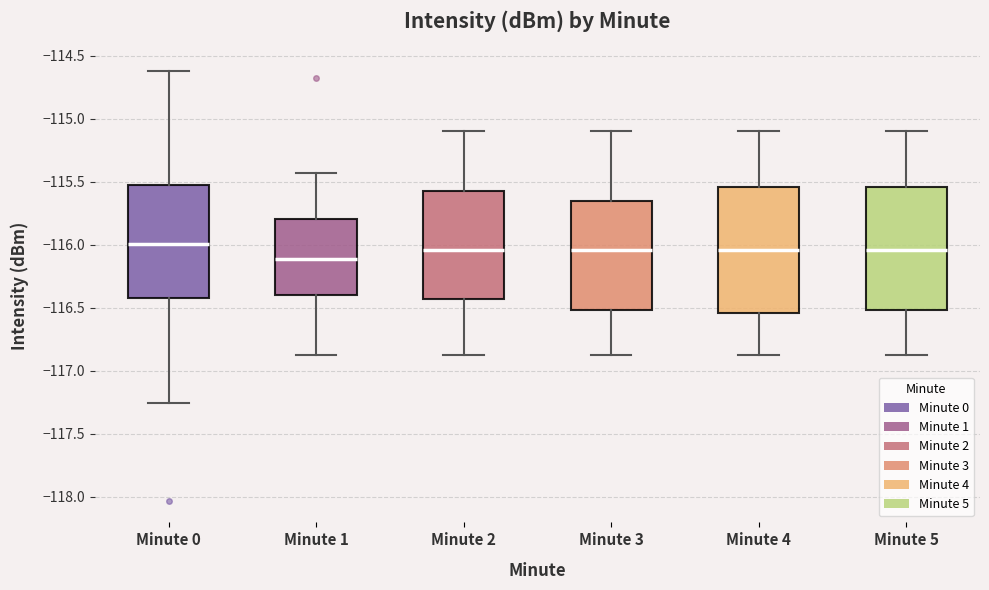

Reading left to right, read every box against the y-axis: the position of its median line, the range the box covers, and the ends of its whiskers. The values are not printed on the chart, so give them approximately, as read against the axis.

Minute 0: median -116.00, box -116.40 to -115.50, whiskers -117.25 to -114.60
Minute 1: median -116.10, box -116.40 to -115.80, whiskers -116.90 to -115.45
Minute 2: median -116.05, box -116.45 to -115.55, whiskers -116.90 to -115.10
Minute 3: median -116.05, box -116.50 to -115.65, whiskers -116.90 to -115.10
Minute 4: median -116.05, box -116.55 to -115.55, whiskers -116.90 to -115.10
Minute 5: median -116.05, box -116.50 to -115.55, whiskers -116.90 to -115.10